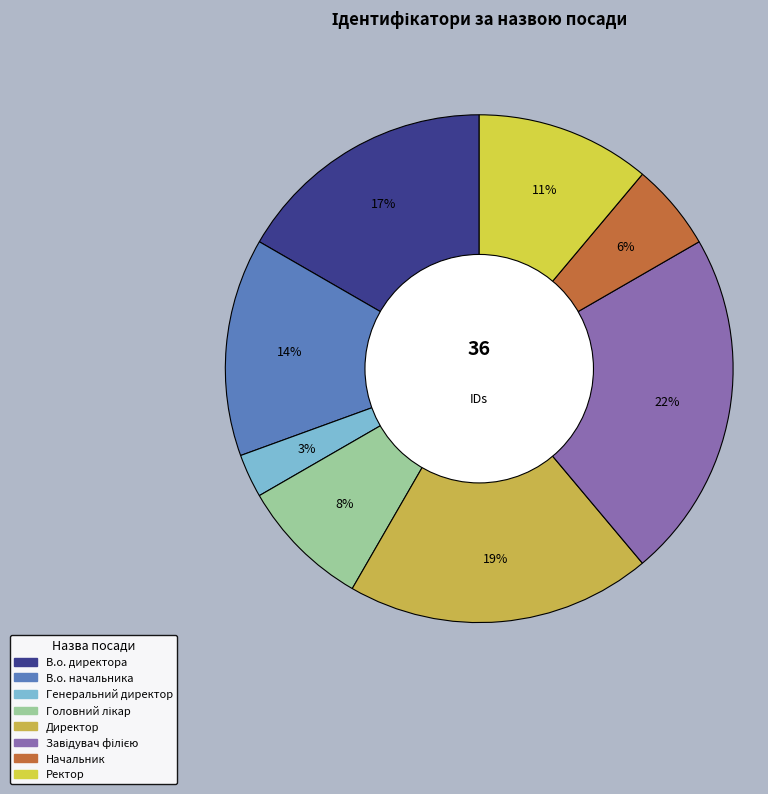

To the nearest percent, what is the difference between the largest and smallest slice percentages?

19%